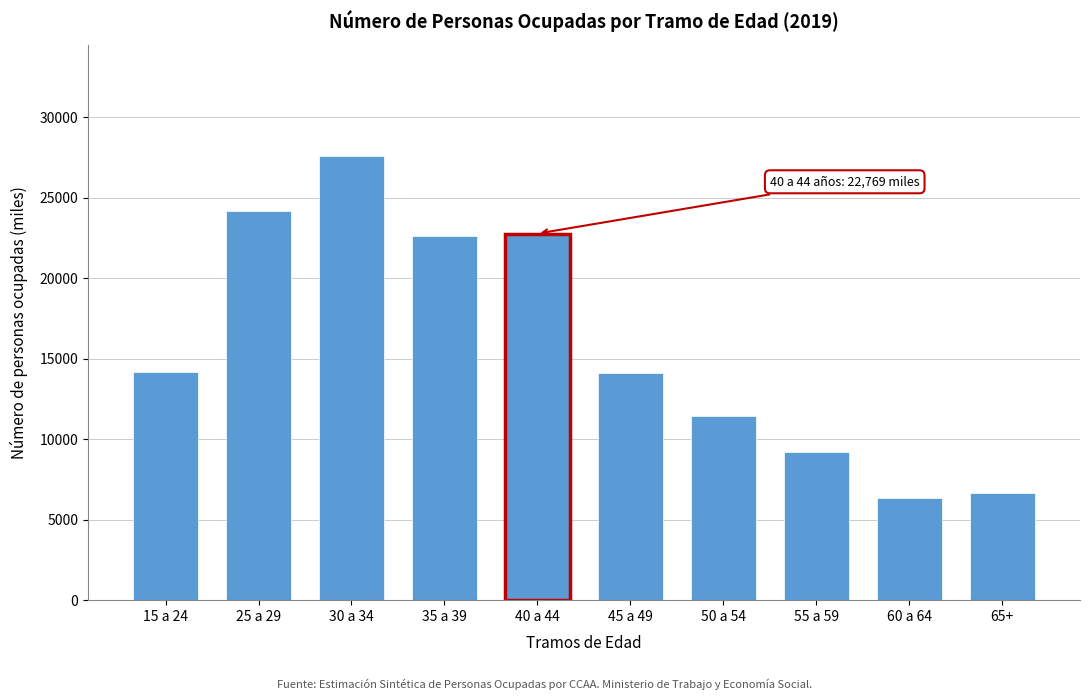

Between 25 a 29 and 50 a 54, which is larger?

25 a 29